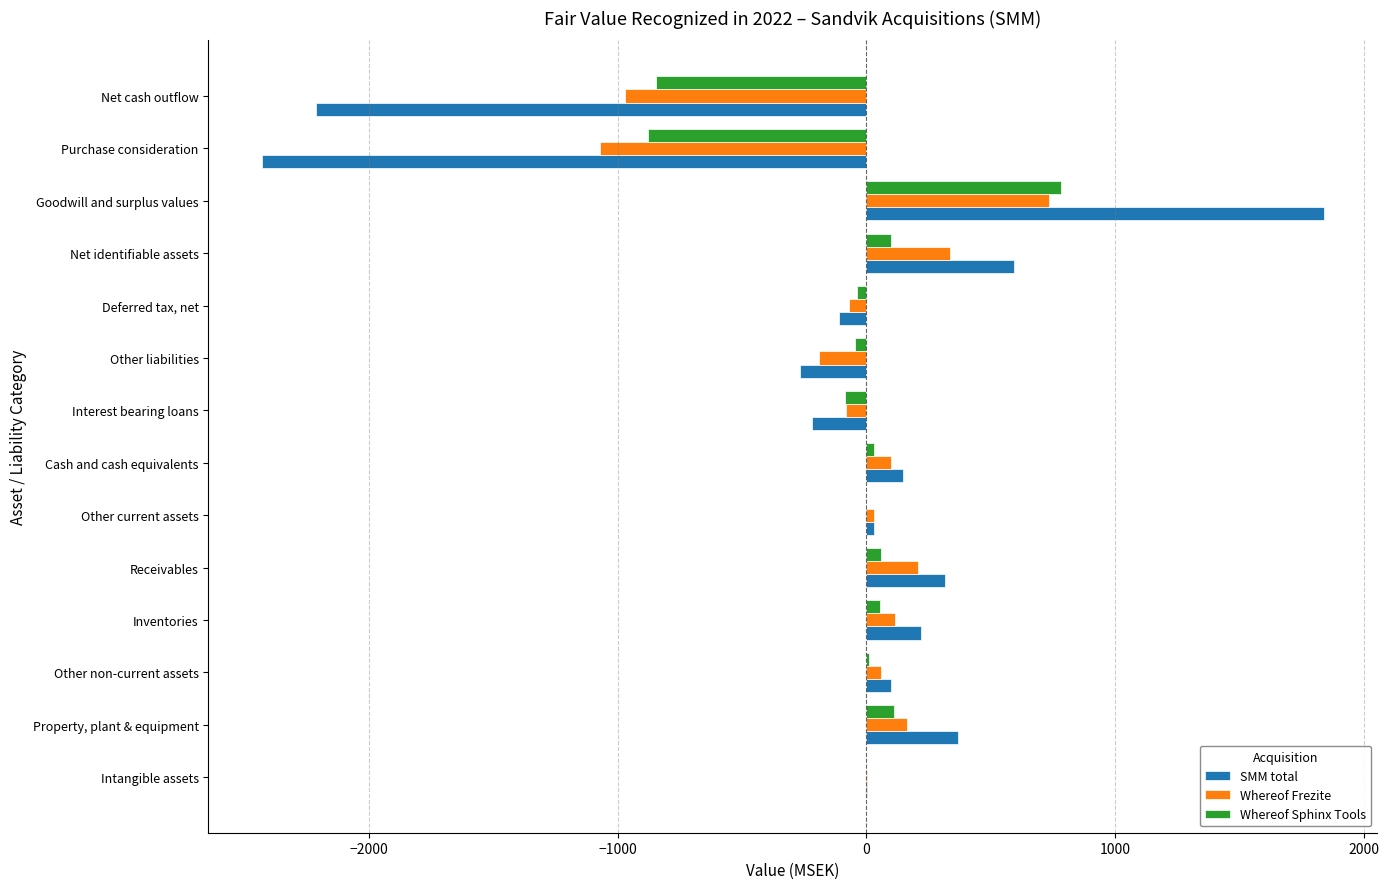

The Whereof Frezite series shows 1200 at Goodwill and surplus values. True or false?

False